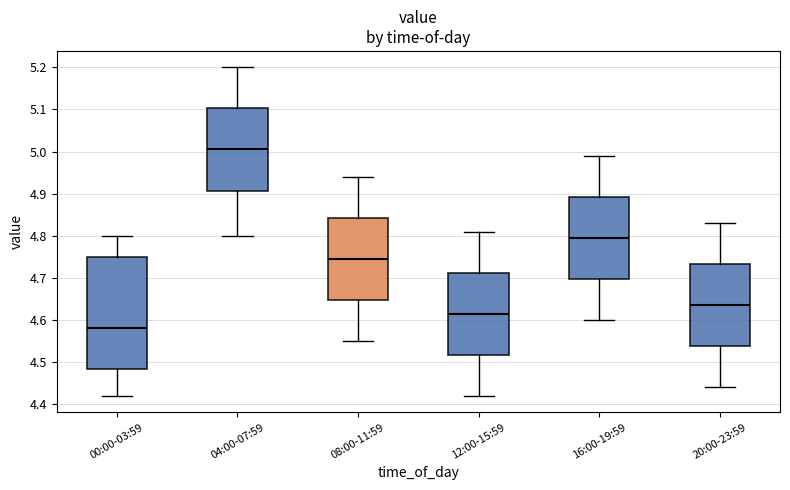

Which box's median line is the lowest?

00:00-03:59